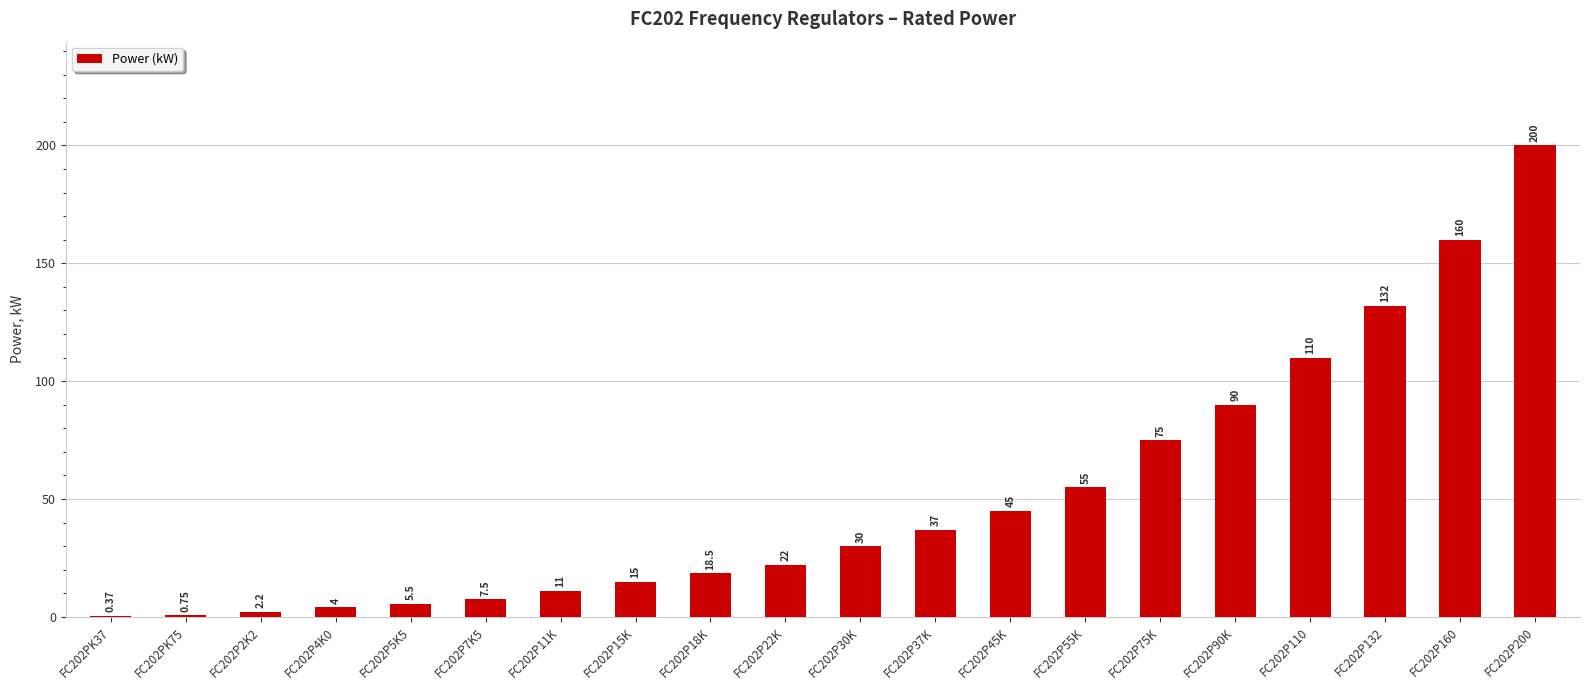

Which has a higher value, FC202P160 or FC202P90K?

FC202P160